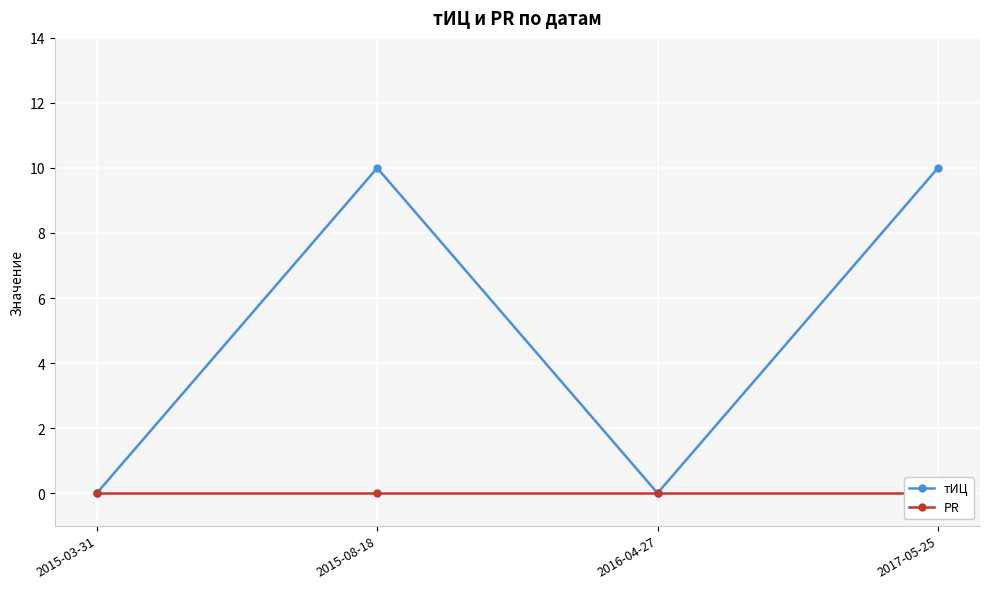

True or false: тИЦ and PR intersect in this chart.

False